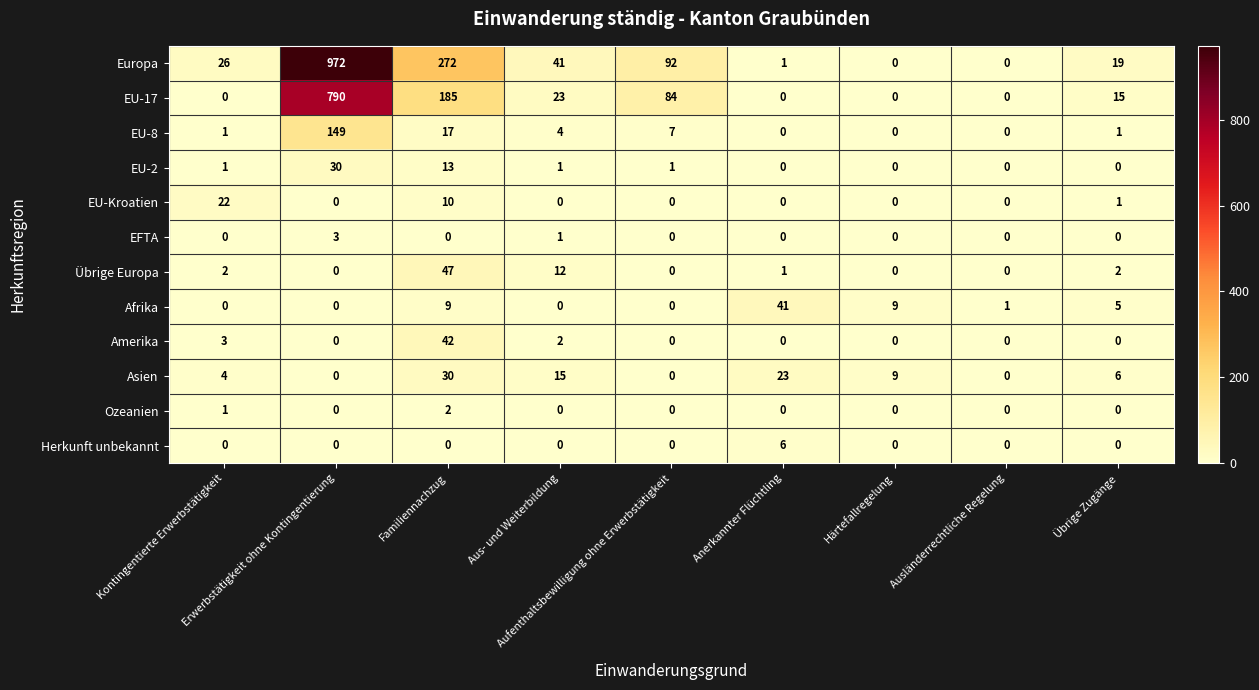

What is the difference between the second highest and minimum values in the Europa series?

272